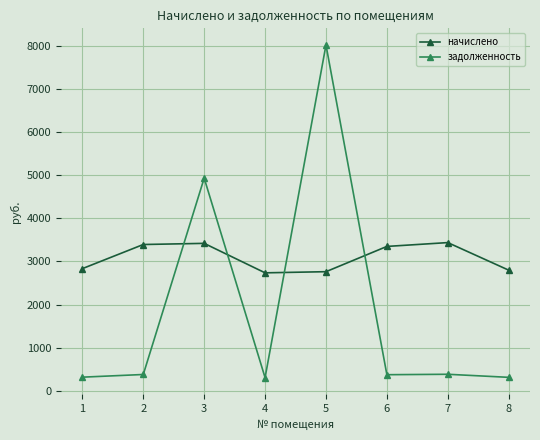

What is the average value of the задолженность series?

1877.3